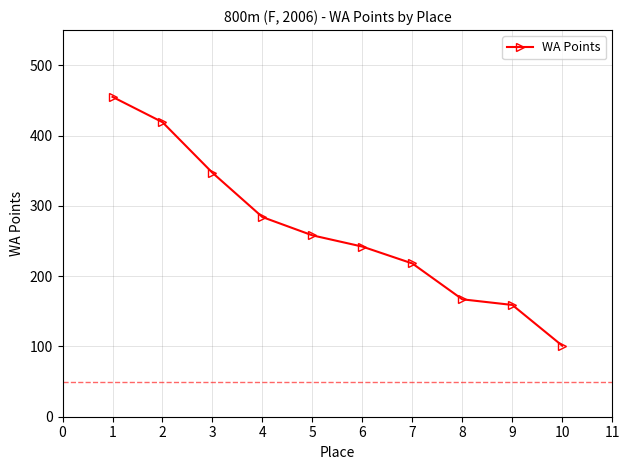

What is the greatest value displayed?

455